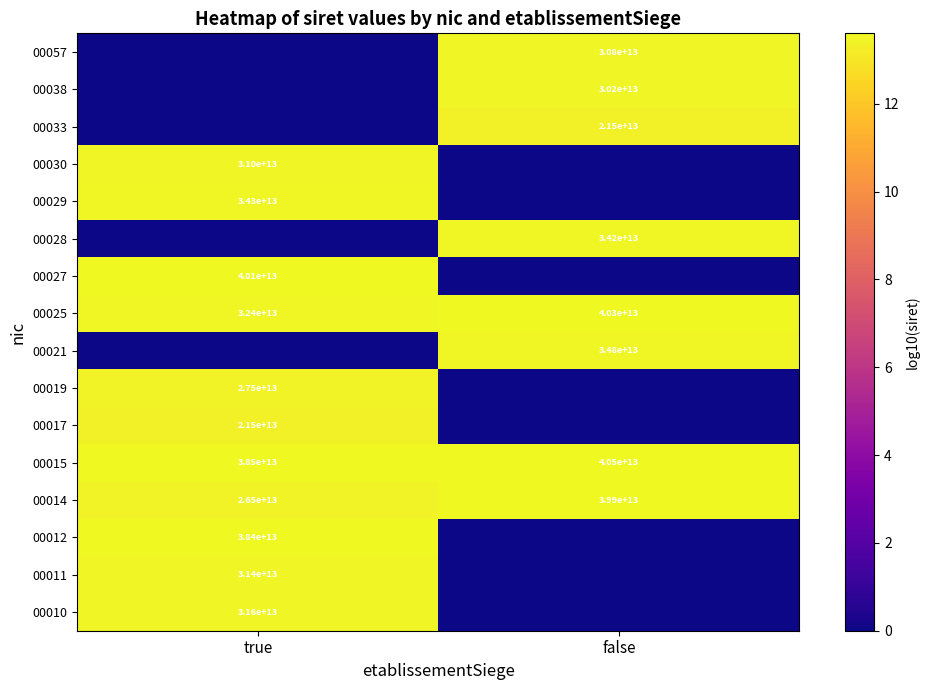

How many distinct data groups are displayed?

16